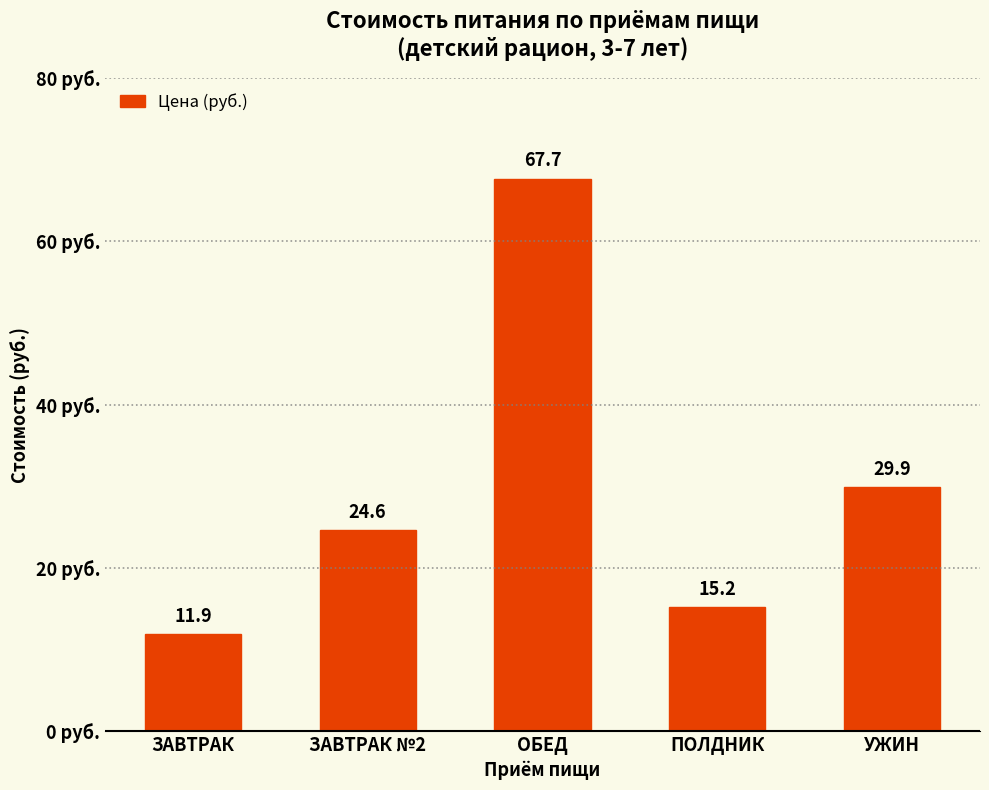

How many data points are above 24?

3